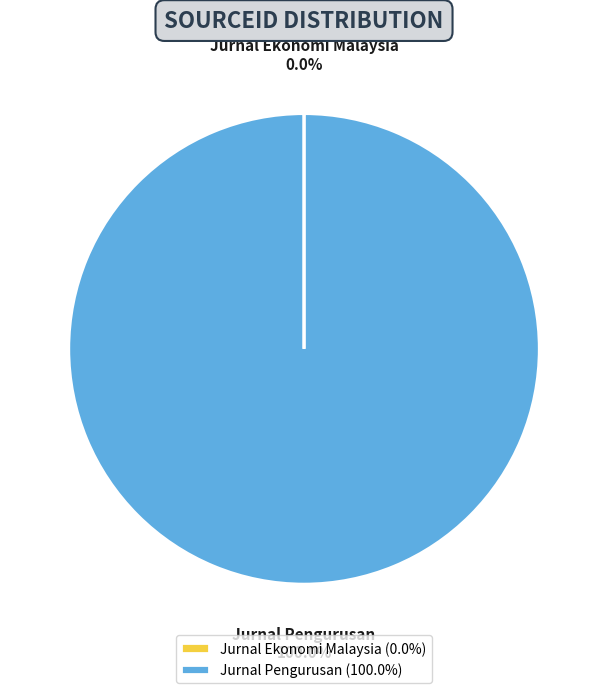

Does any single category account for the majority?

Yes